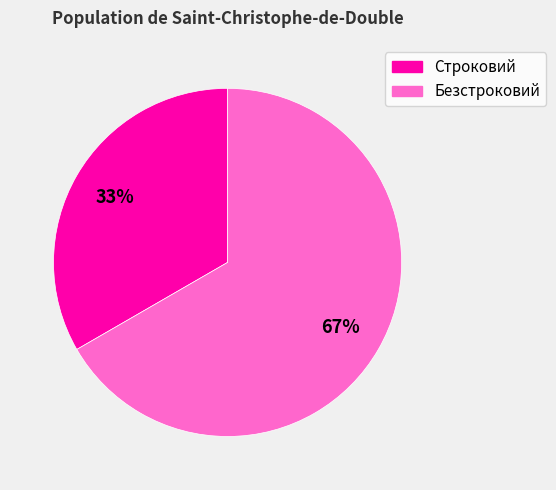

Count the number of slices in the pie.

2